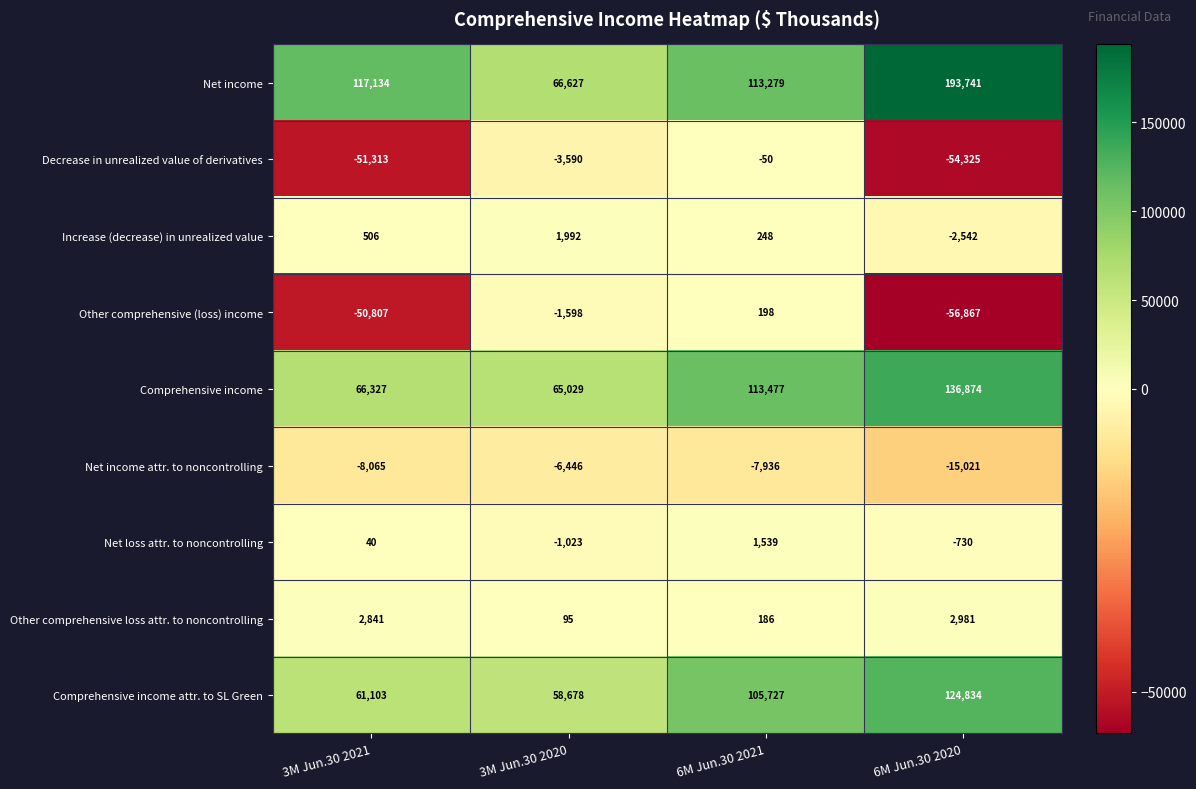

The value of Other comprehensive (loss) income at 6M Jun.30 2021 is 198. True or false?

True